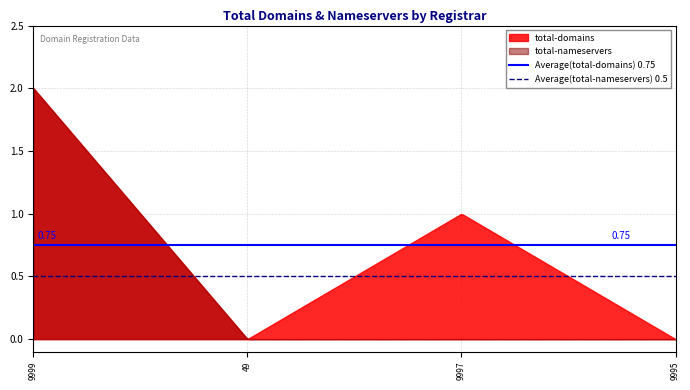

What is the highest value of the Average(total-domains) 0.75 series?

0.8